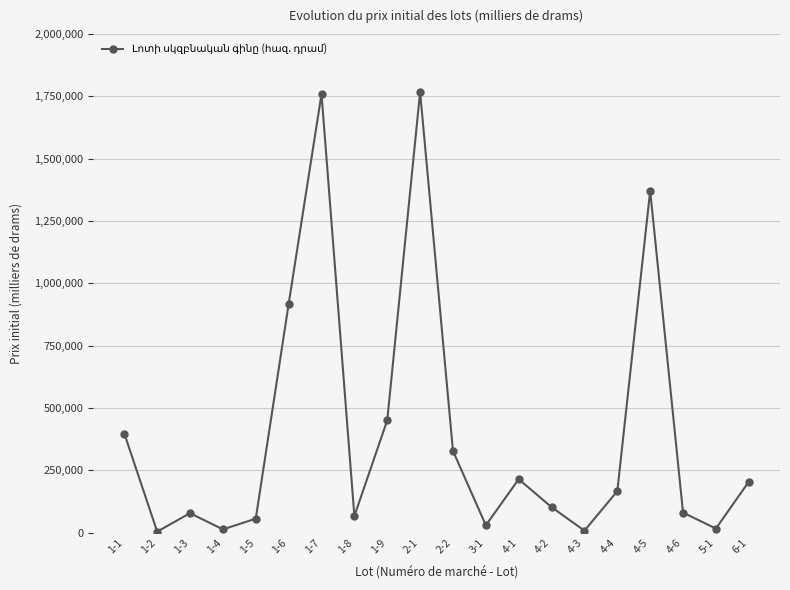

What is the greatest value displayed?

1767754.1